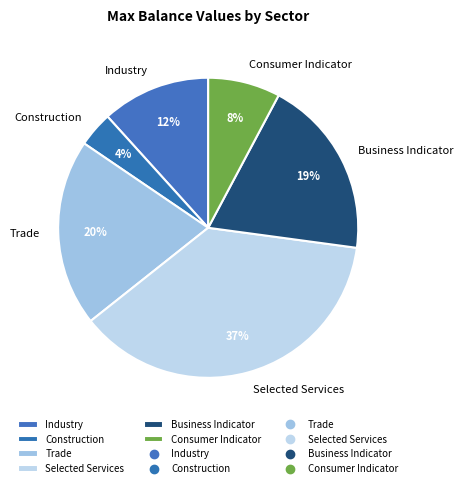

To the nearest percent, what portion does Business Indicator represent?

19%